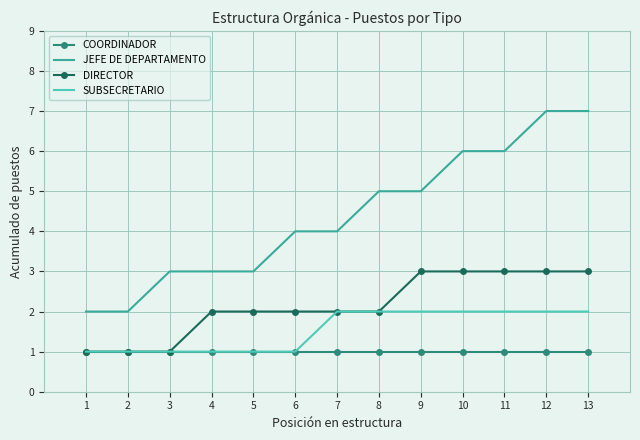

True or false: JEFE DE DEPARTAMENTO and COORDINADOR cross at least once.

False